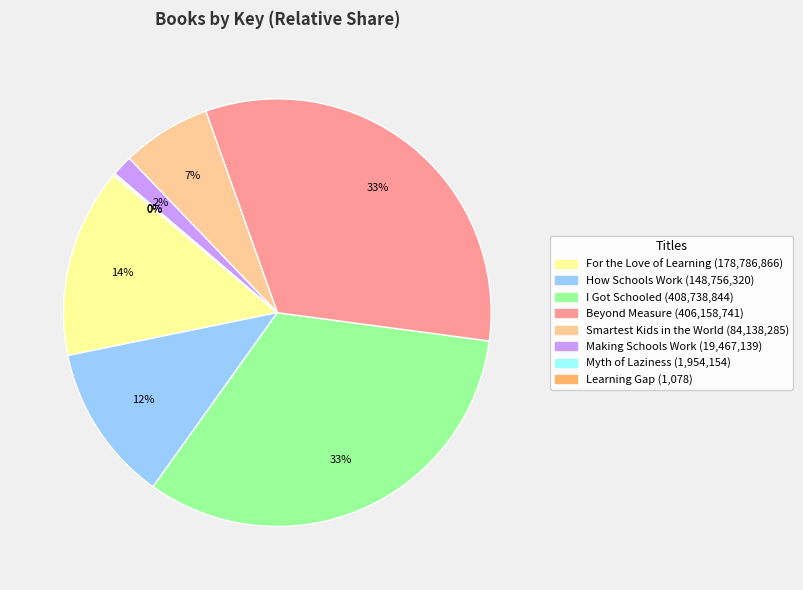

Between Making Schools Work and How Schools Work, which is larger?

How Schools Work